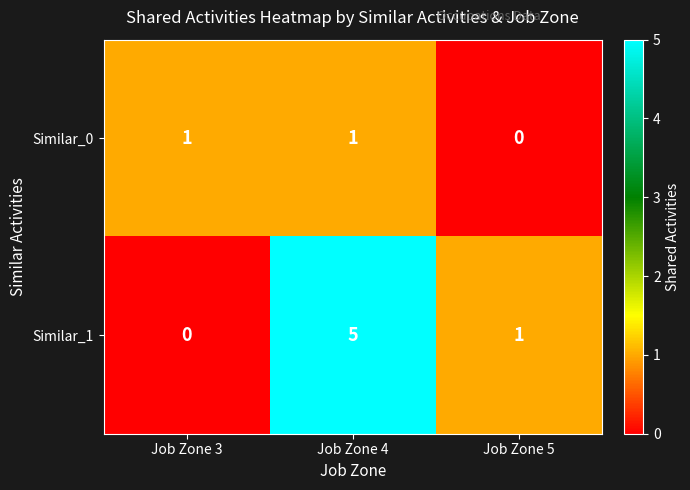

How many distinct data groups are displayed?

2